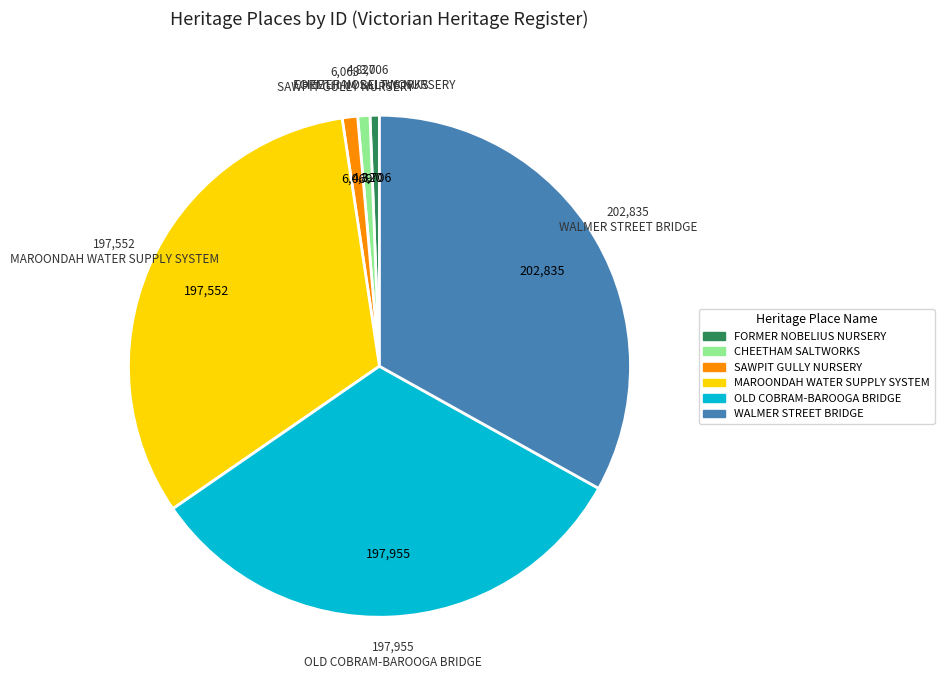

The OLD COBRAM-BAROOGA BRIDGE slice represents 32% of the pie. True or false?

True